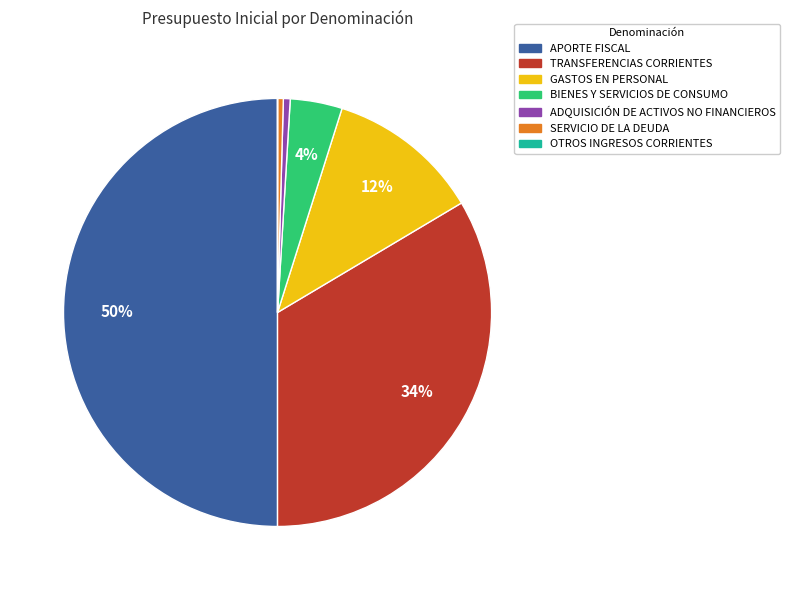

The SERVICIO DE LA DEUDA slice represents 0% of the pie. True or false?

True